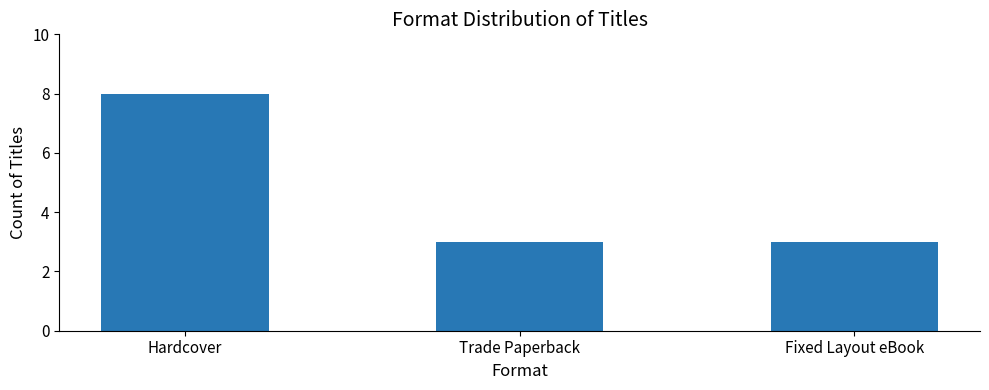

What is the label of the 3rd bar from the right?

Hardcover